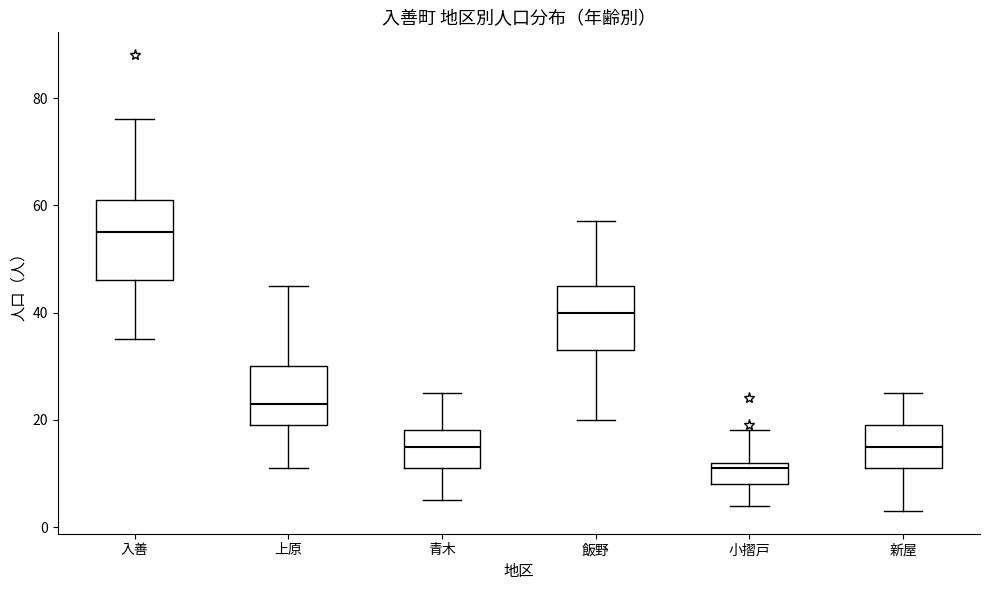

Comparing the boxes themselves (not the whiskers), which one is the tallest?

入善